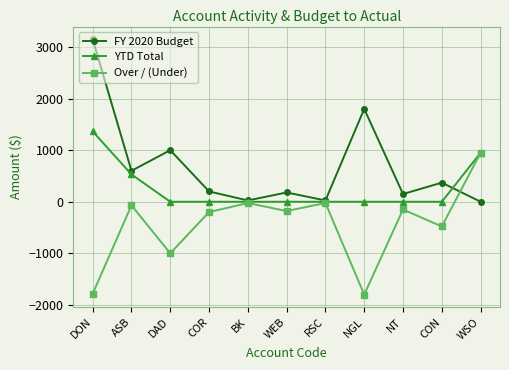

At which category is the sum across all series the highest?

DON